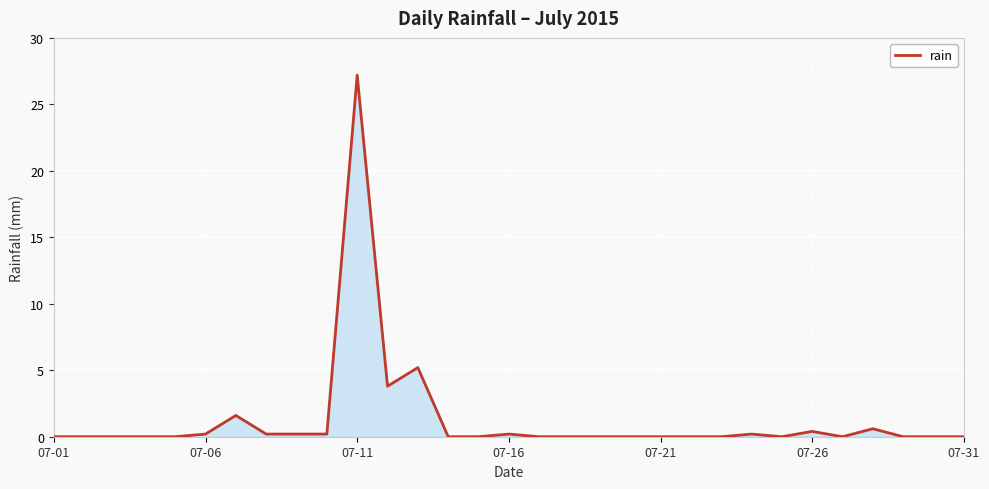

What is the greatest value displayed?

27.2